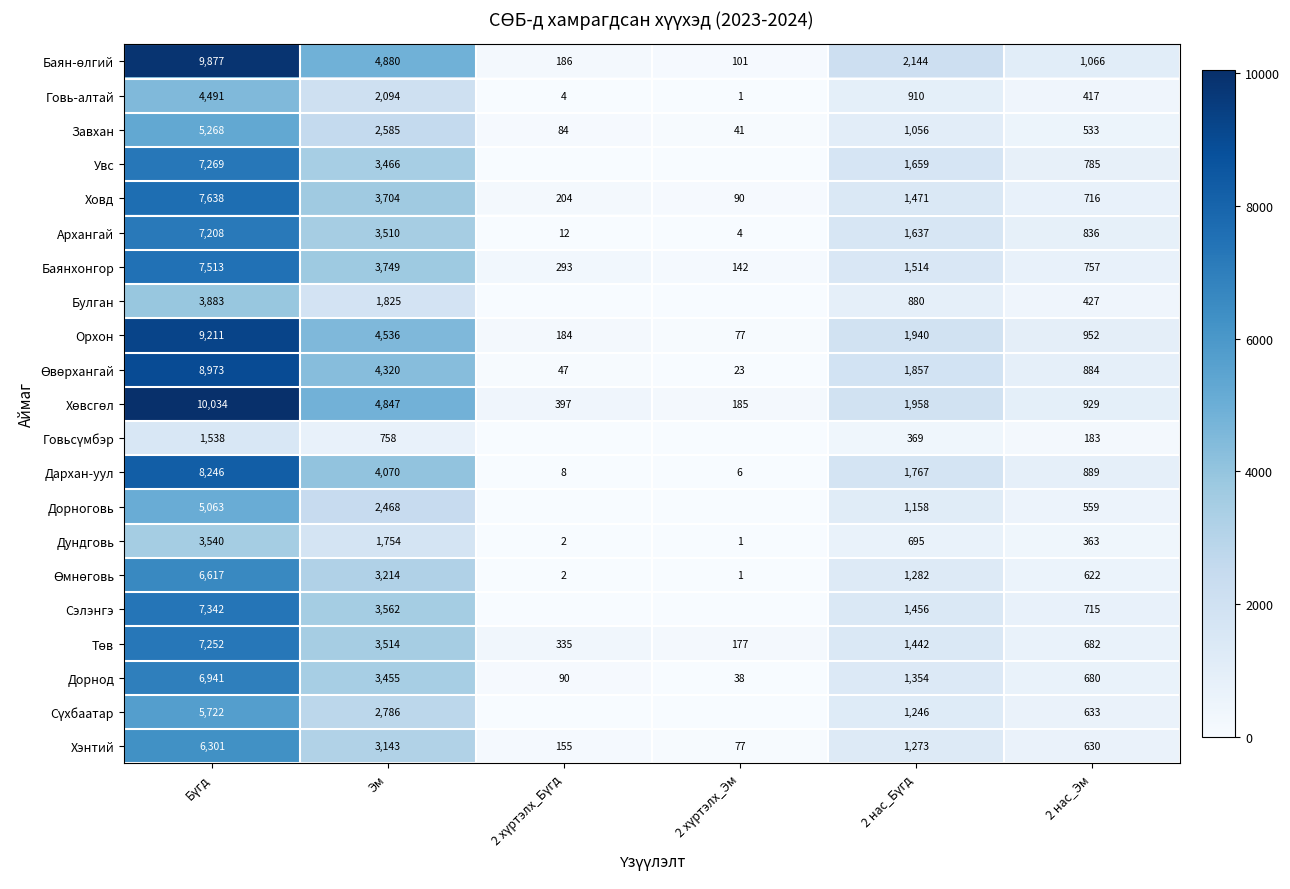

At which category is the sum across all series the highest?

Бүгд